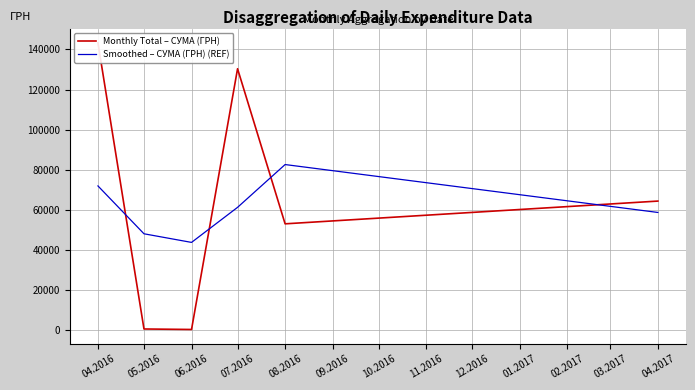

Rank the series by their maximum value, from highest to lowest.

Monthly Total – СУМА (ГРН), Smoothed – СУМА (ГРН) (REF)